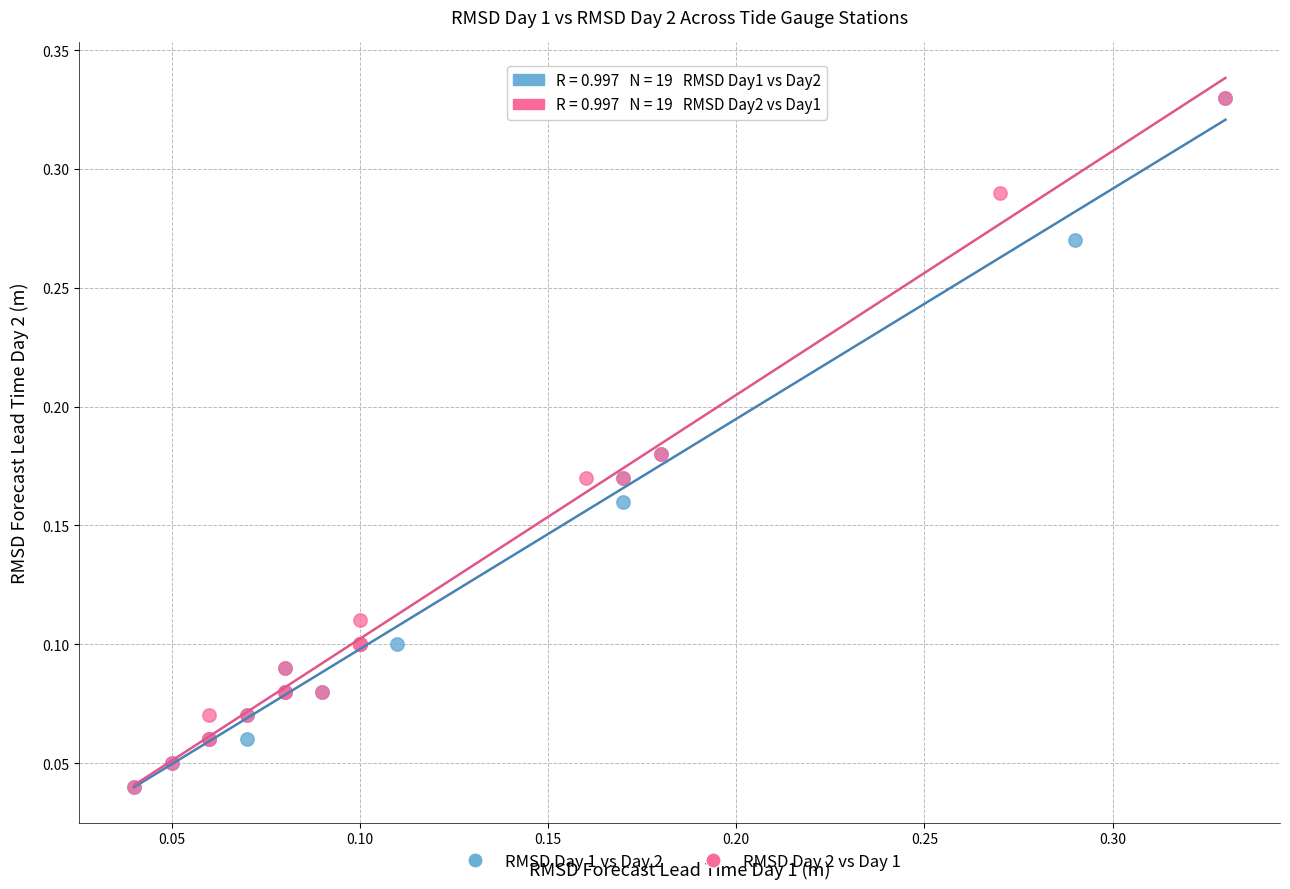

What are all the series names shown in the legend?

RMSD Day 1 vs Day 2, RMSD Day 2 vs Day 1